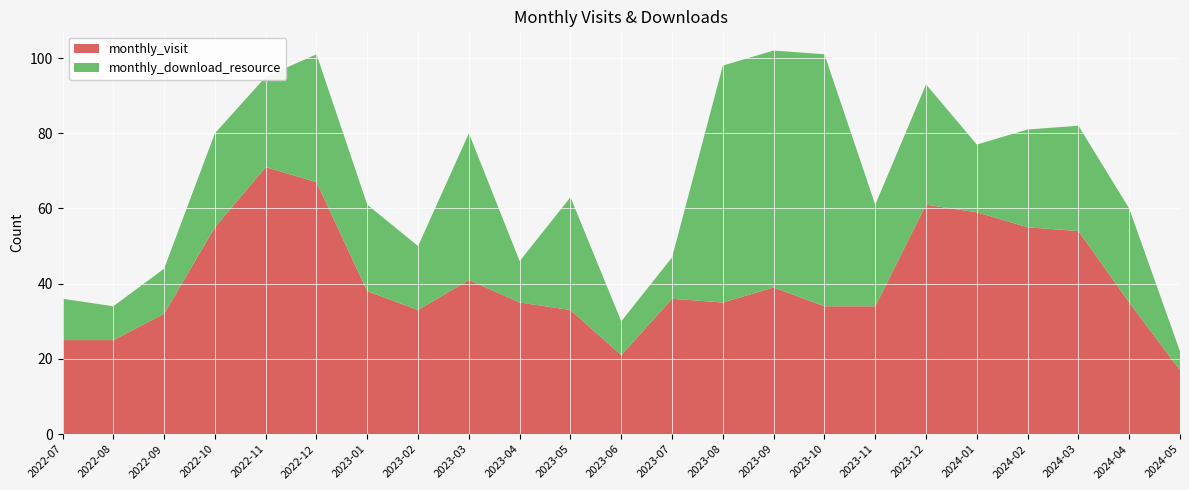

Reading left to right, extract all data points from this chart.

monthly_visit: 2022-07=25	2022-08=25	2022-09=32	2022-10=55	2022-11=71	2022-12=67	2023-01=38	2023-02=33	2023-03=41	2023-04=35	2023-05=33	2023-06=21	2023-07=36	2023-08=35	2023-09=39	2023-10=34	2023-11=34	2023-12=61	2024-01=59	2024-02=55	2024-03=54	2024-04=35	2024-05=17
monthly_download_resource: 2022-07=11	2022-08=9	2022-09=12	2022-10=25	2022-11=24	2022-12=34	2023-01=23	2023-02=17	2023-03=39	2023-04=11	2023-05=30	2023-06=9	2023-07=11	2023-08=63	2023-09=63	2023-10=67	2023-11=27	2023-12=32	2024-01=18	2024-02=26	2024-03=28	2024-04=25	2024-05=5